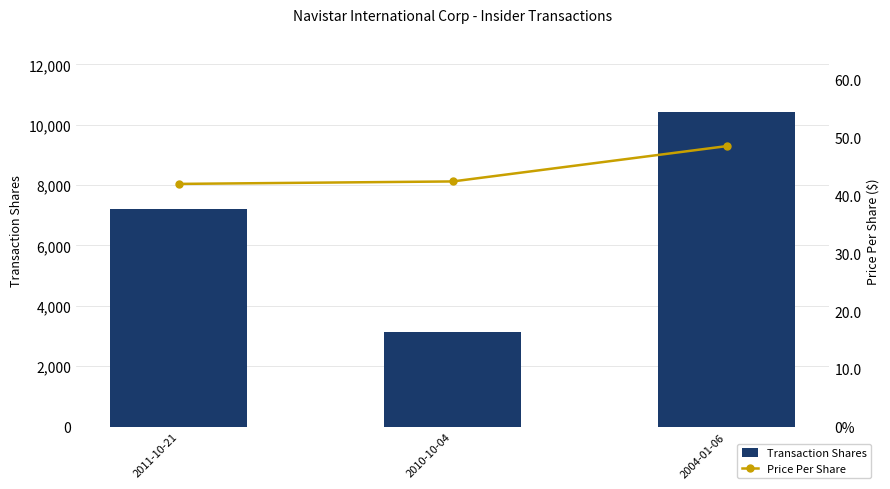

List the series in order of their peak value, lowest first.

Price Per Share, Transaction Shares